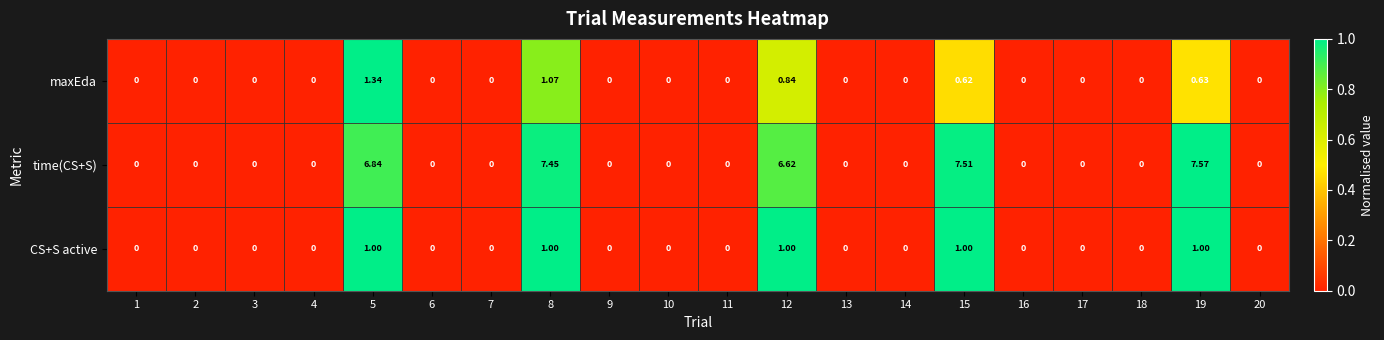

Is the value of CS+S active at 8 greater than the value of maxEda at 12?

Yes